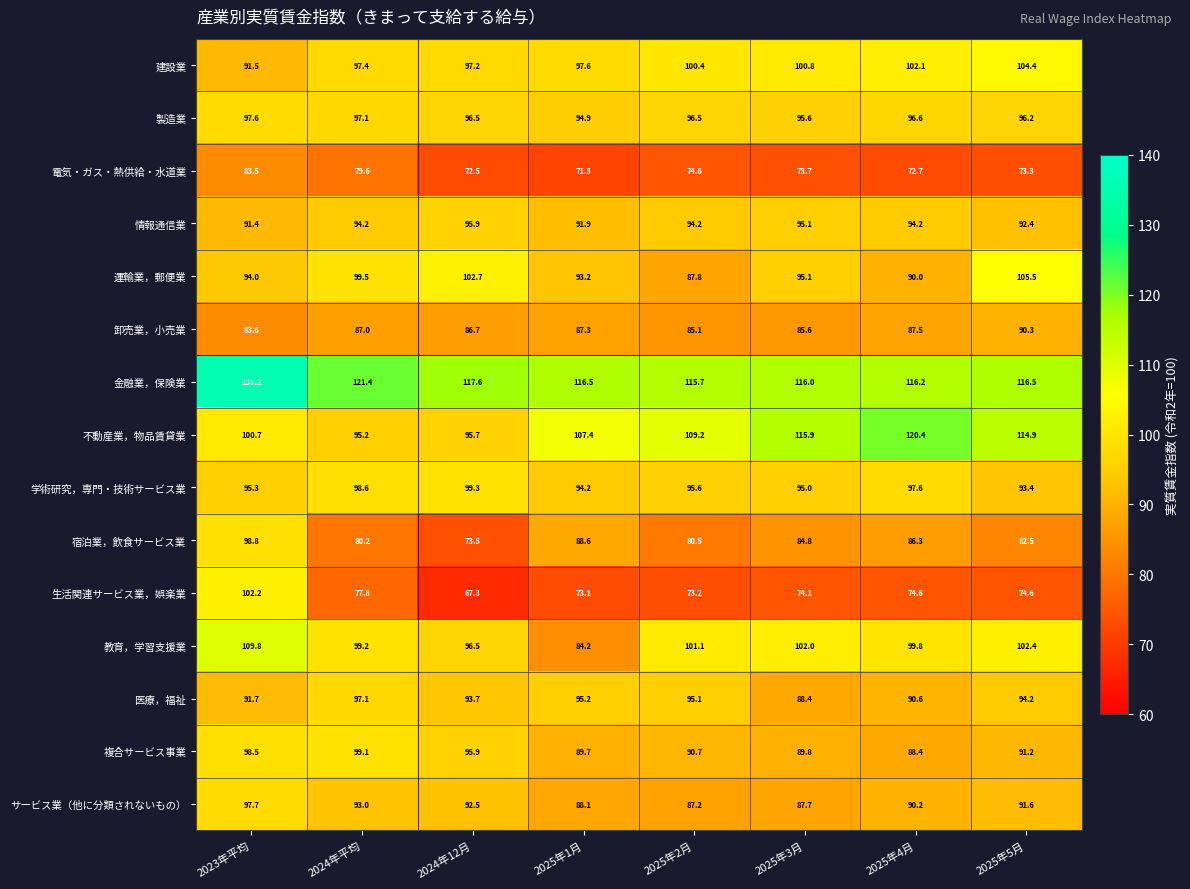

What is the sum of the 学術研究，専門・技術サービス業 values at 2025年5月 and 2025年4月?

191.0